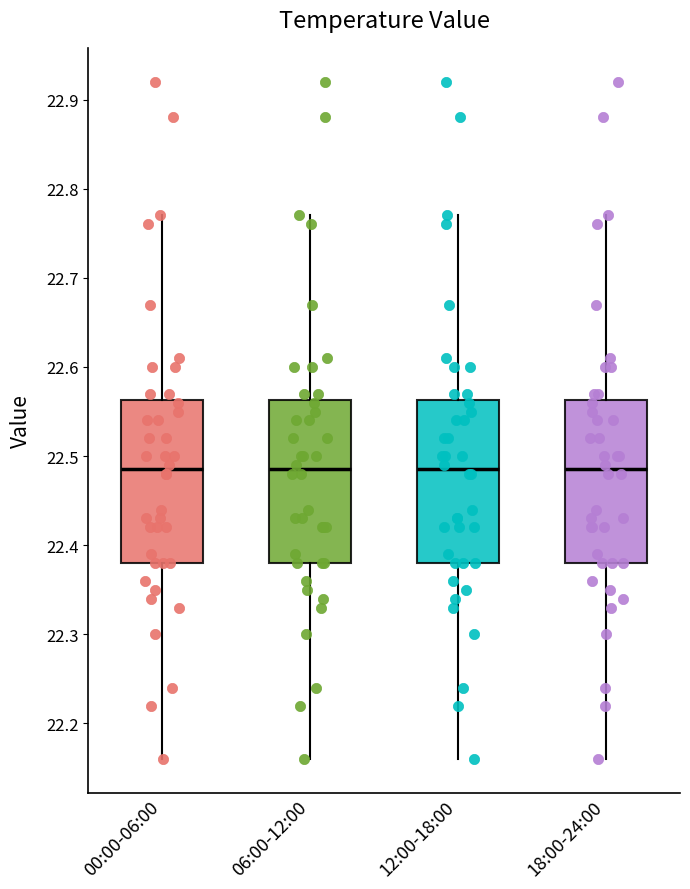

Where does the lower whisker of the box for 00:00-06:00 end on the y-axis? The values are not printed on the chart, so give them approximately, as read against the axis.

22.16